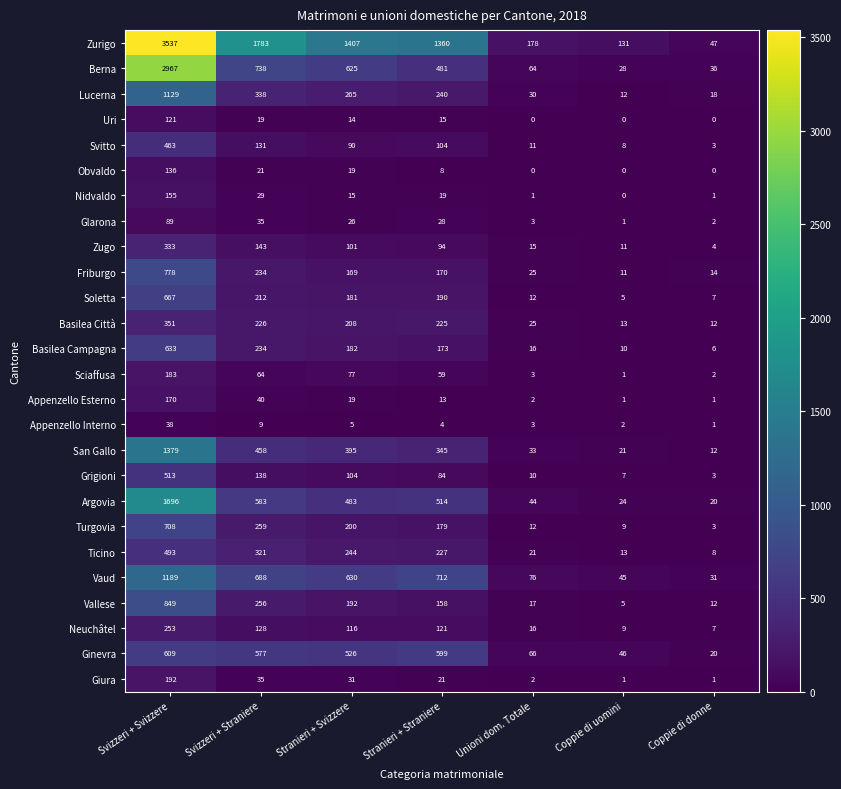

What is the sum of the Grigioni values at Svizzeri + Svizzere and Stranieri + Svizzere?

617